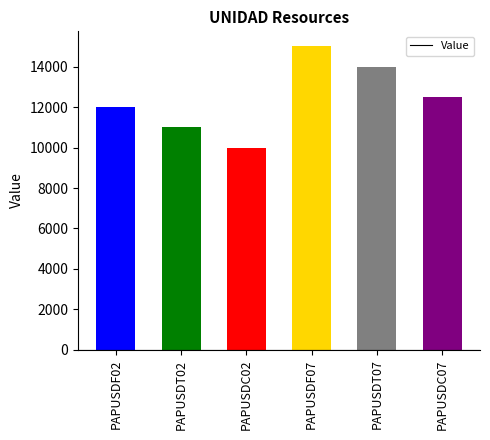

What value does the data have at PAPUSDF07, to the nearest 50?

15000